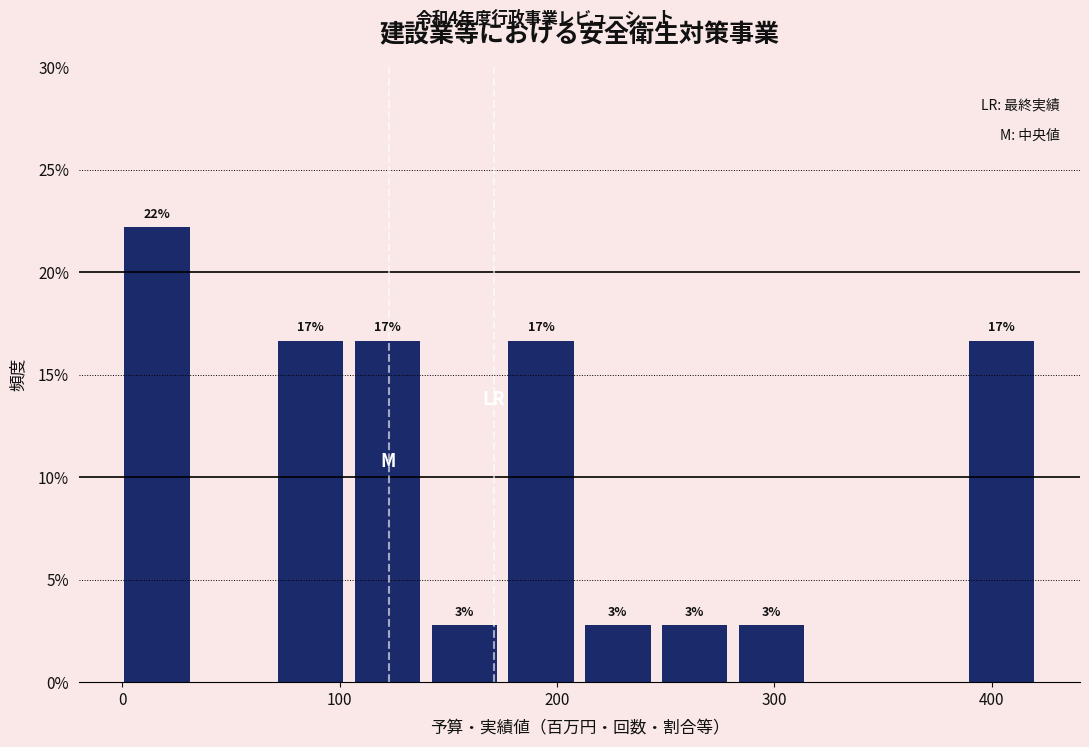

Read against the x-axis, roughly where is the centre of the tallest bar?

20